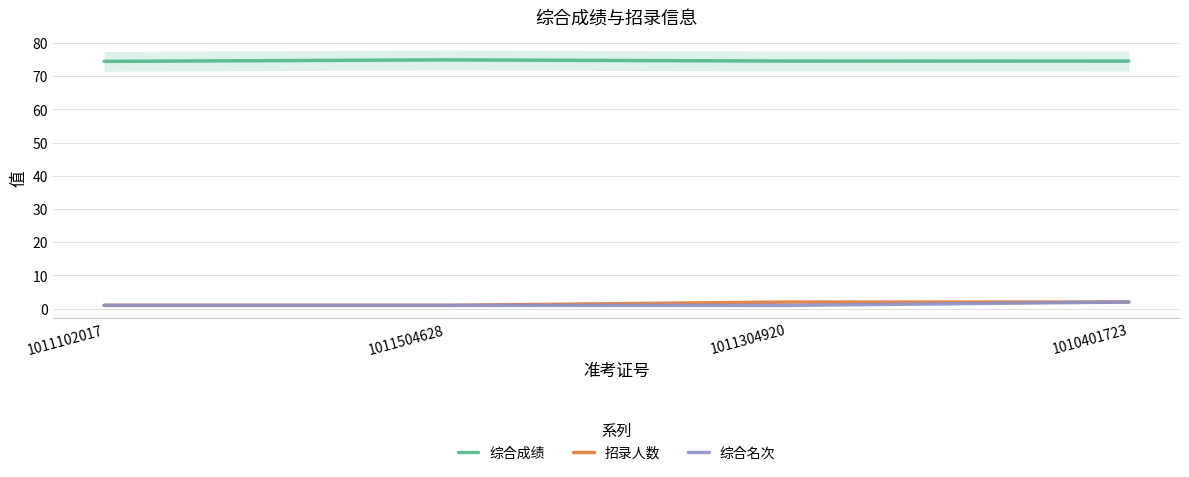

Where is 招录人数 nearest to the value 1?

1011102017